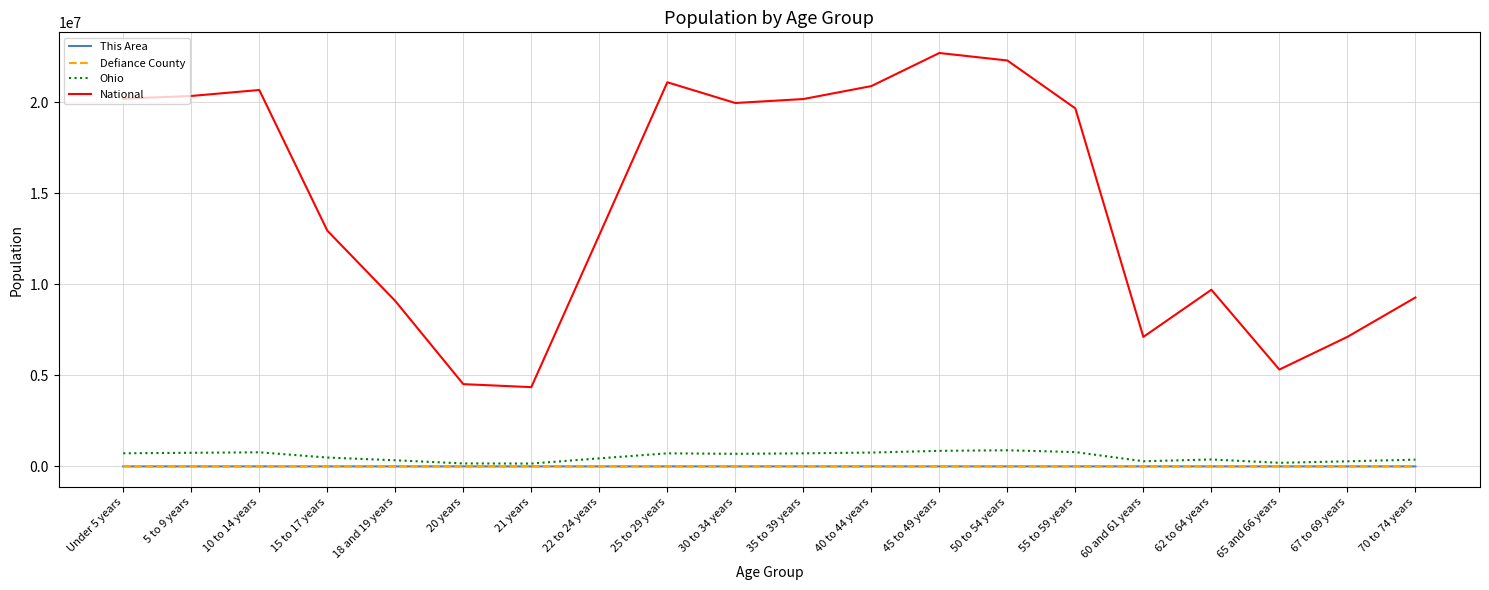

Is this an area chart (filled region under the line)?

No